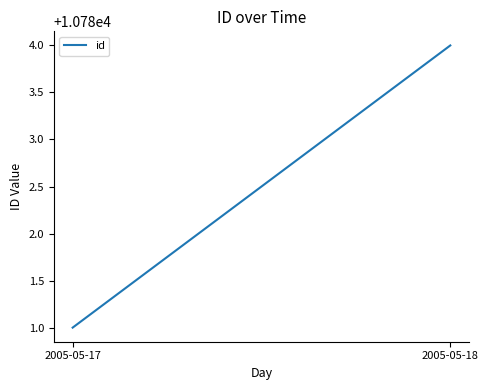

Read the value at 2005-05-17.

10781